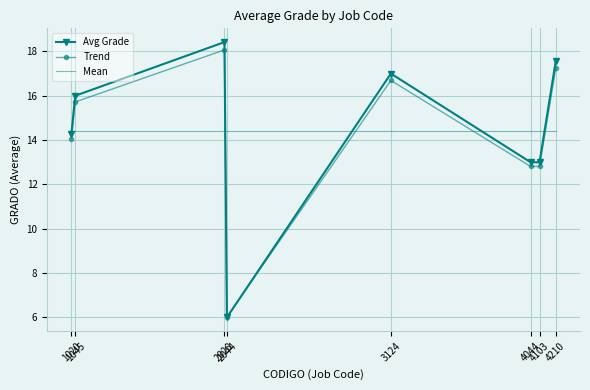

What is the smallest value displayed?

6.0